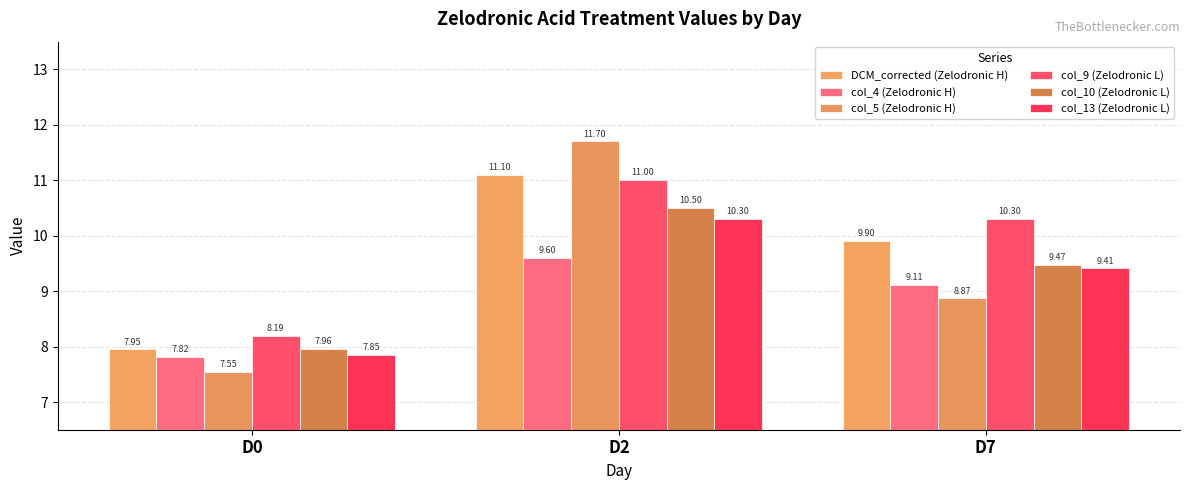

What is the sum of all col_10 (Zelodronic L) values?

27.9